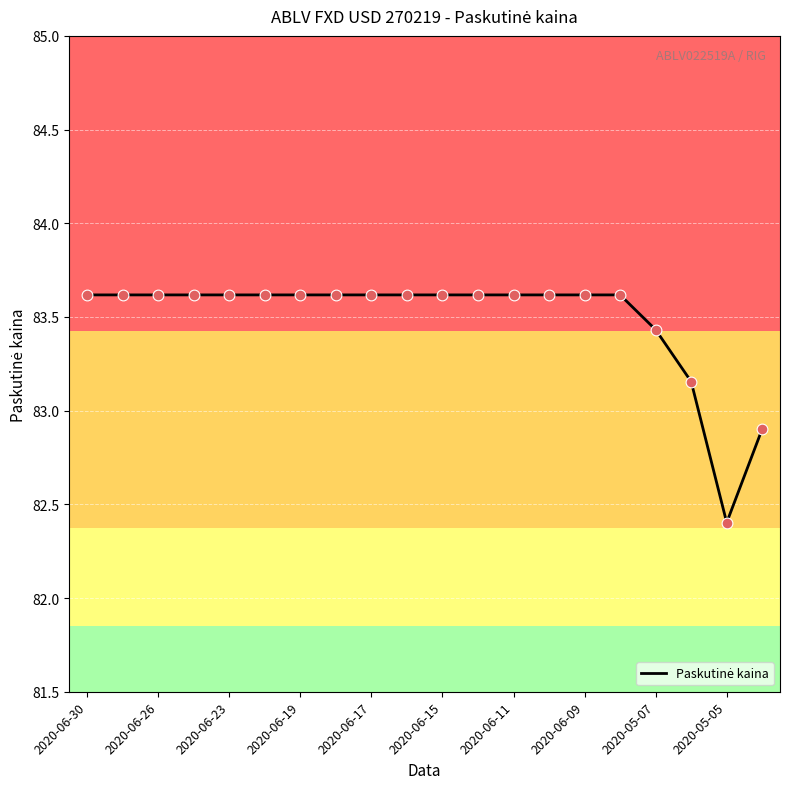

What is the difference between the maximum and minimum values?

1.2